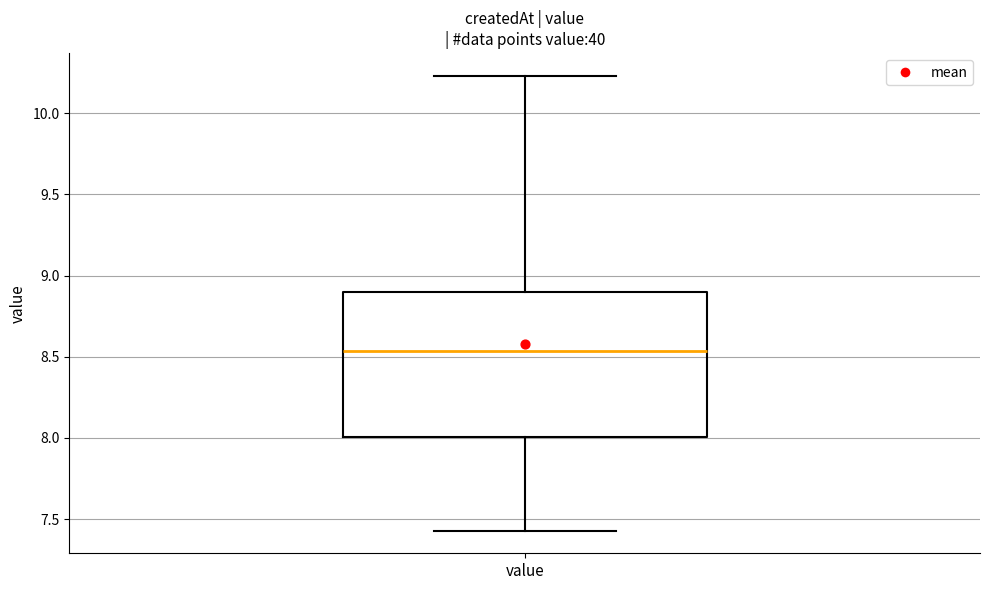

Where does the lower whisker of the box for value end on the y-axis? The values are not printed on the chart, so give them approximately, as read against the axis.

7.45